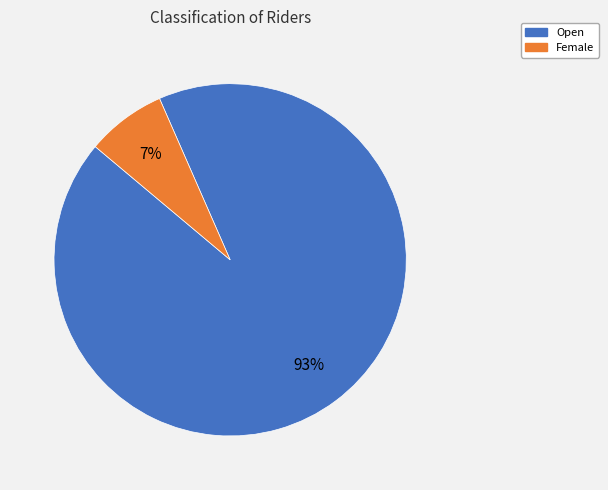

To the nearest percent, what is the combined percentage of Female and Open?

100%